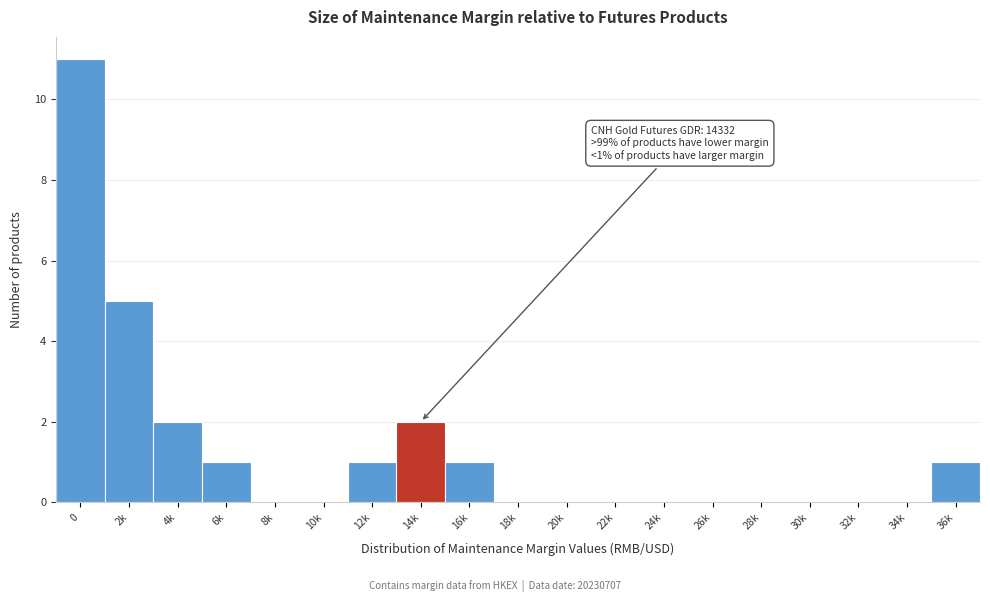

Reading left to right, list all the values displayed in this chart.

0=11	2k=5	4k=2	6k=1	8k=0	10k=0	12k=1	14k=2	16k=1	18k=0	20k=0	22k=0	24k=0	26k=0	28k=0	30k=0	32k=0	34k=0	36k=1